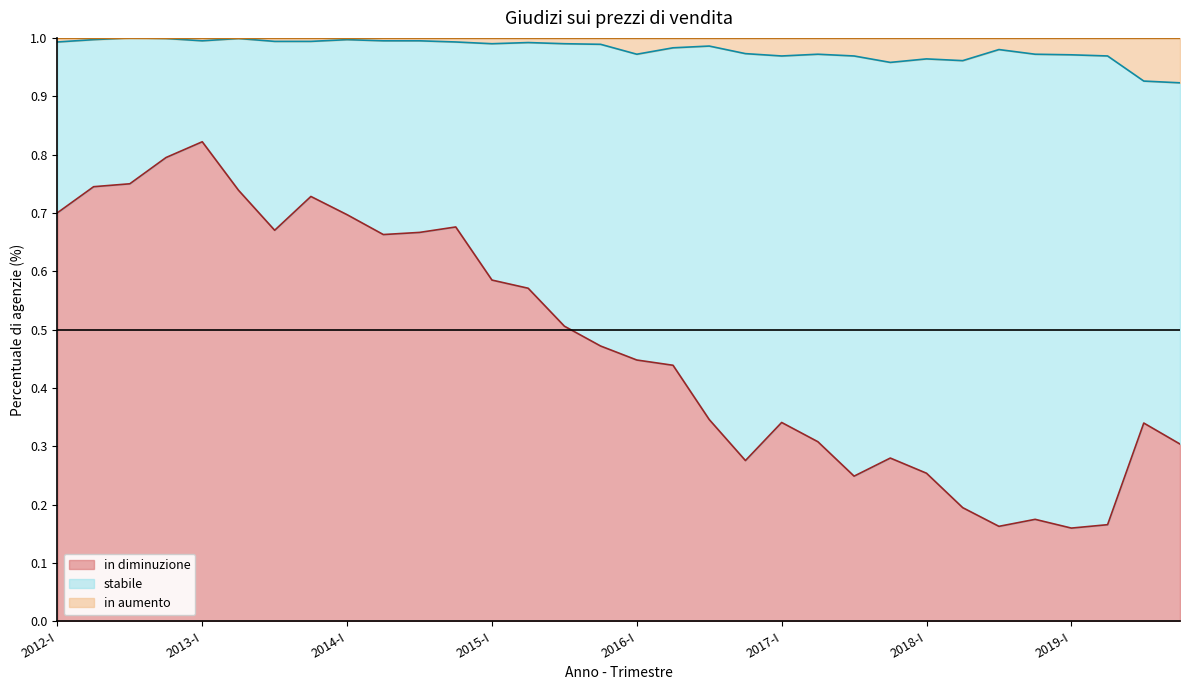

Where is the first local minimum for in diminuzione?

2013-III